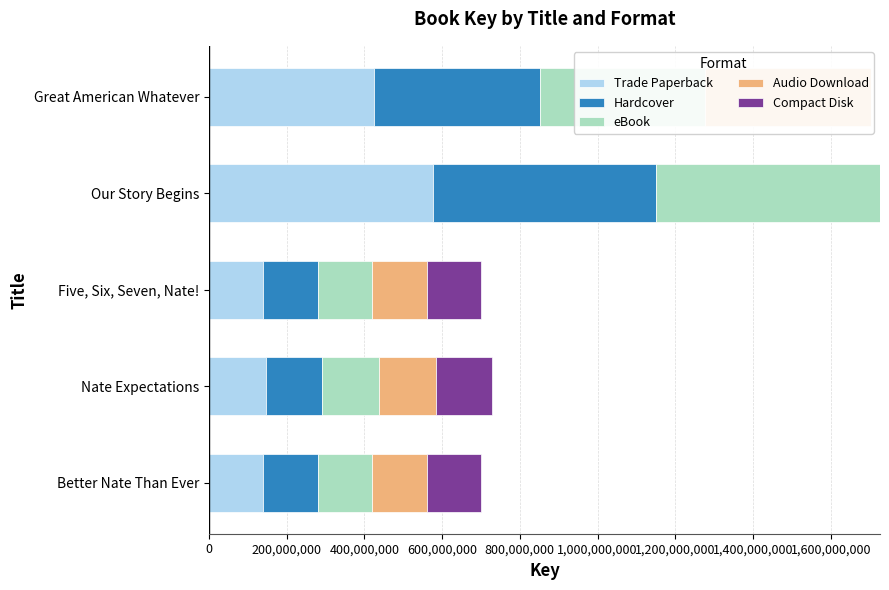

What position from the right is Better Nate Than Ever?

5